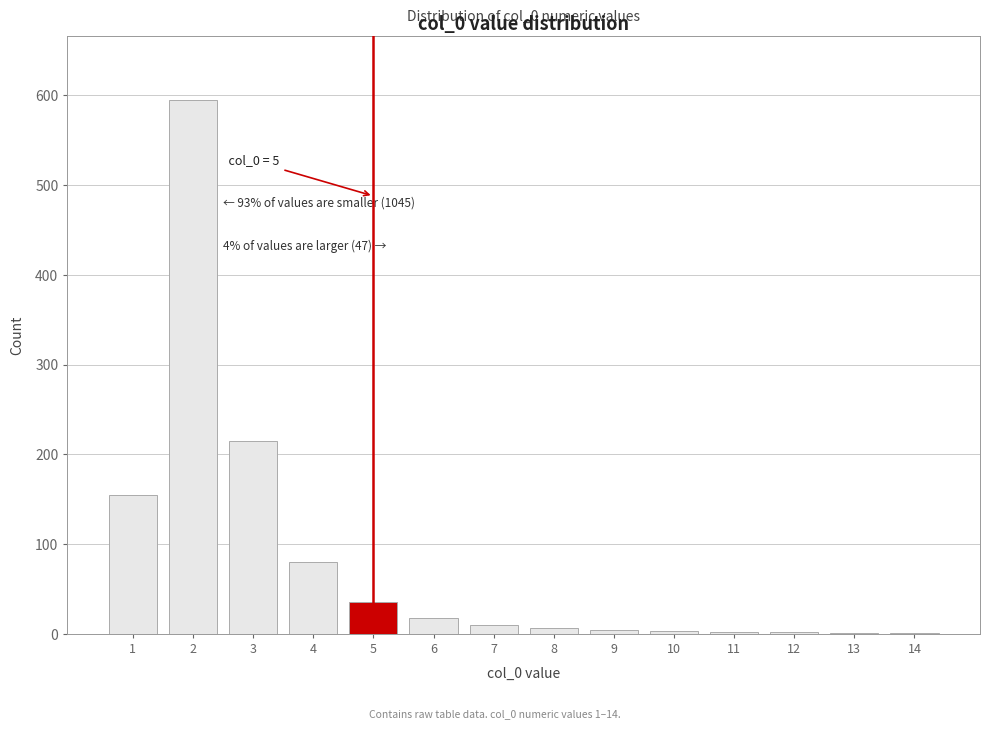

What is the maximum value shown in the chart?

595